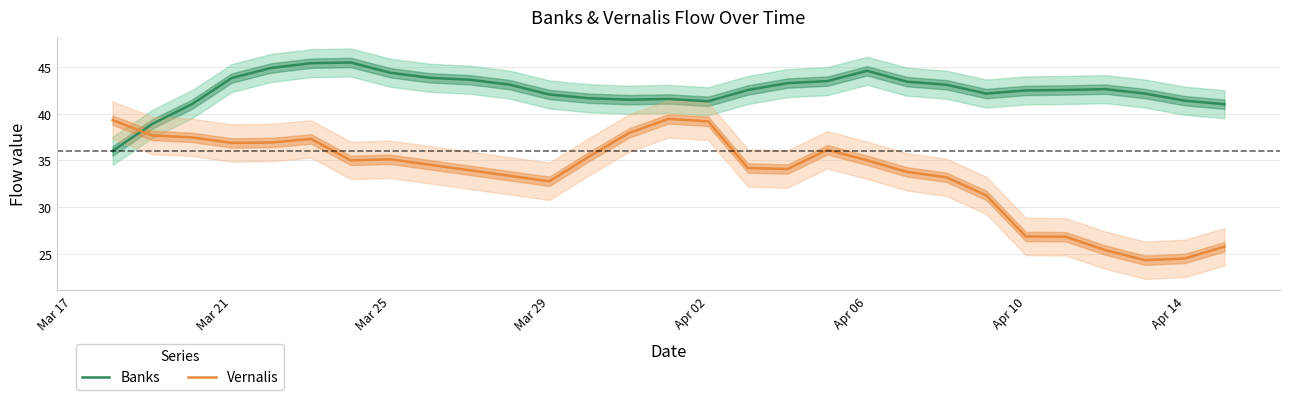

Is it true that the value at Mar 21 is 62.4?

False